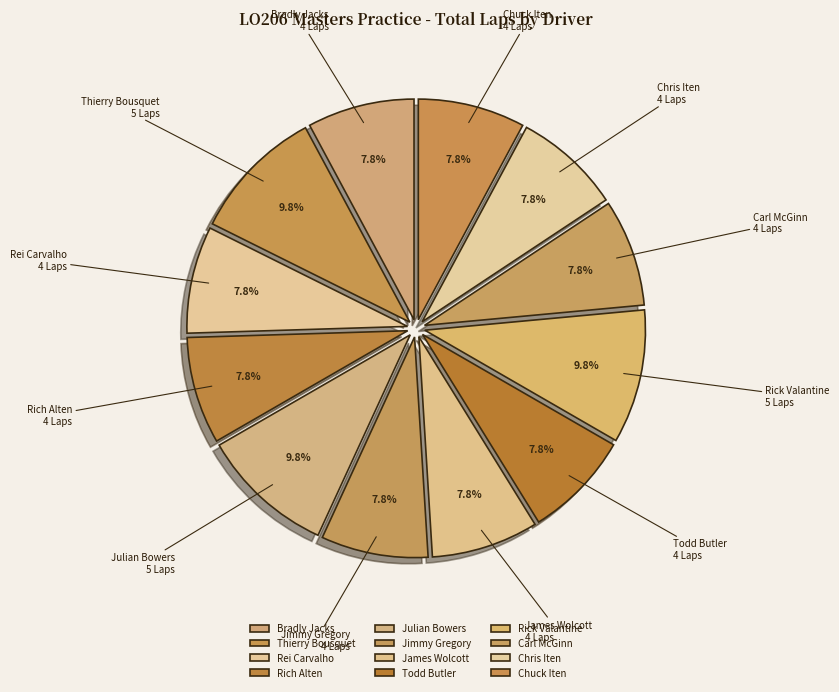

Which has a higher value, Chris Iten or Rick Valantine?

Rick Valantine